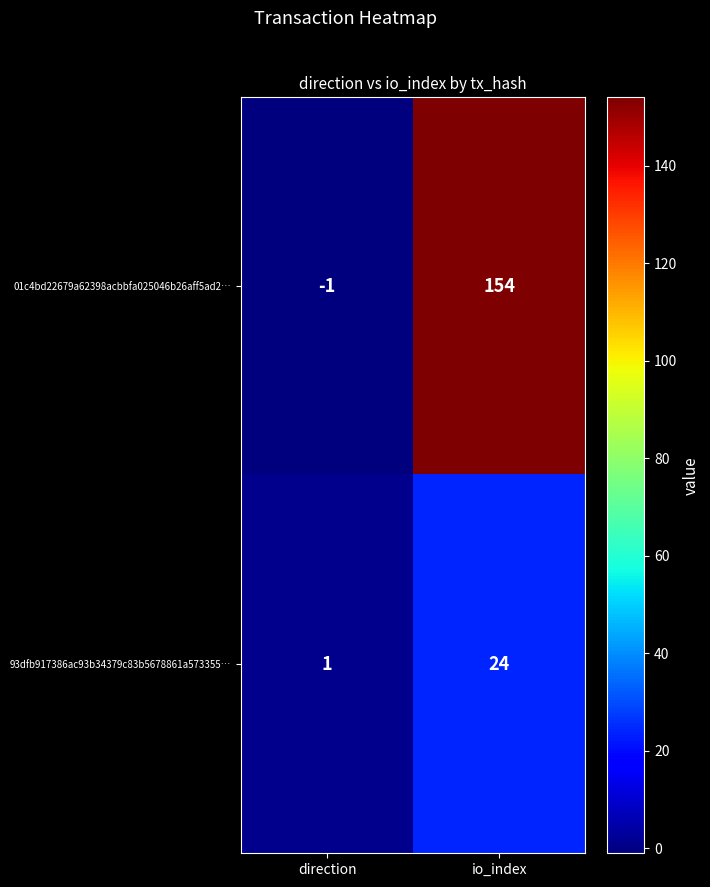

Which series has the largest total across all categories?

01c4bd22679a62398acbbfa025046b26aff5ad2…